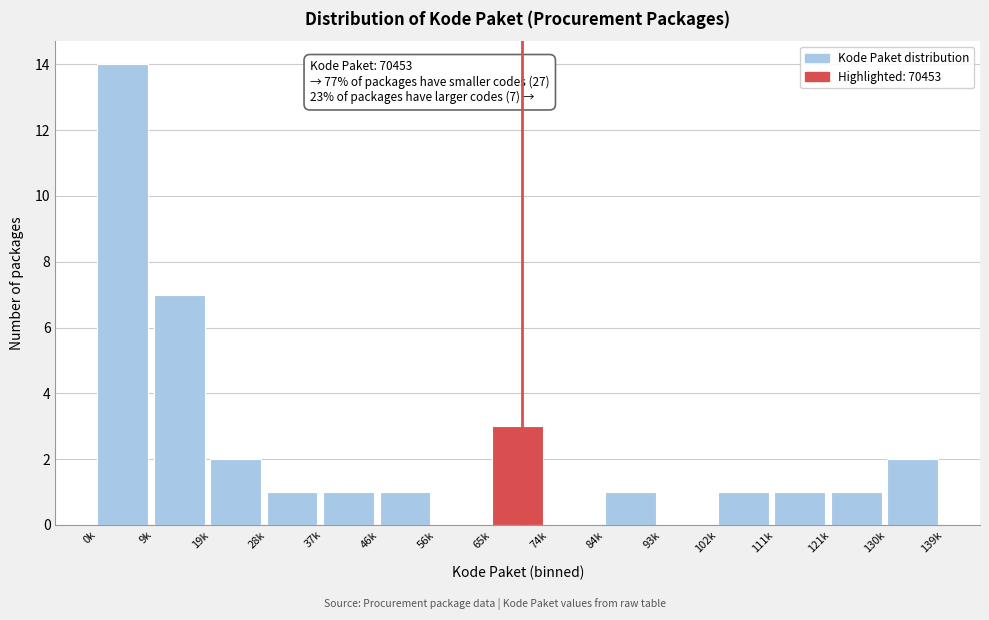

Reading right to left, what are all the values shown in this chart?

130k=2	121k=1	111k=1	102k=1	93k=0	84k=1	74k=0	65k=3	56k=0	46k=1	37k=1	28k=1	19k=2	9k=7	0k=14